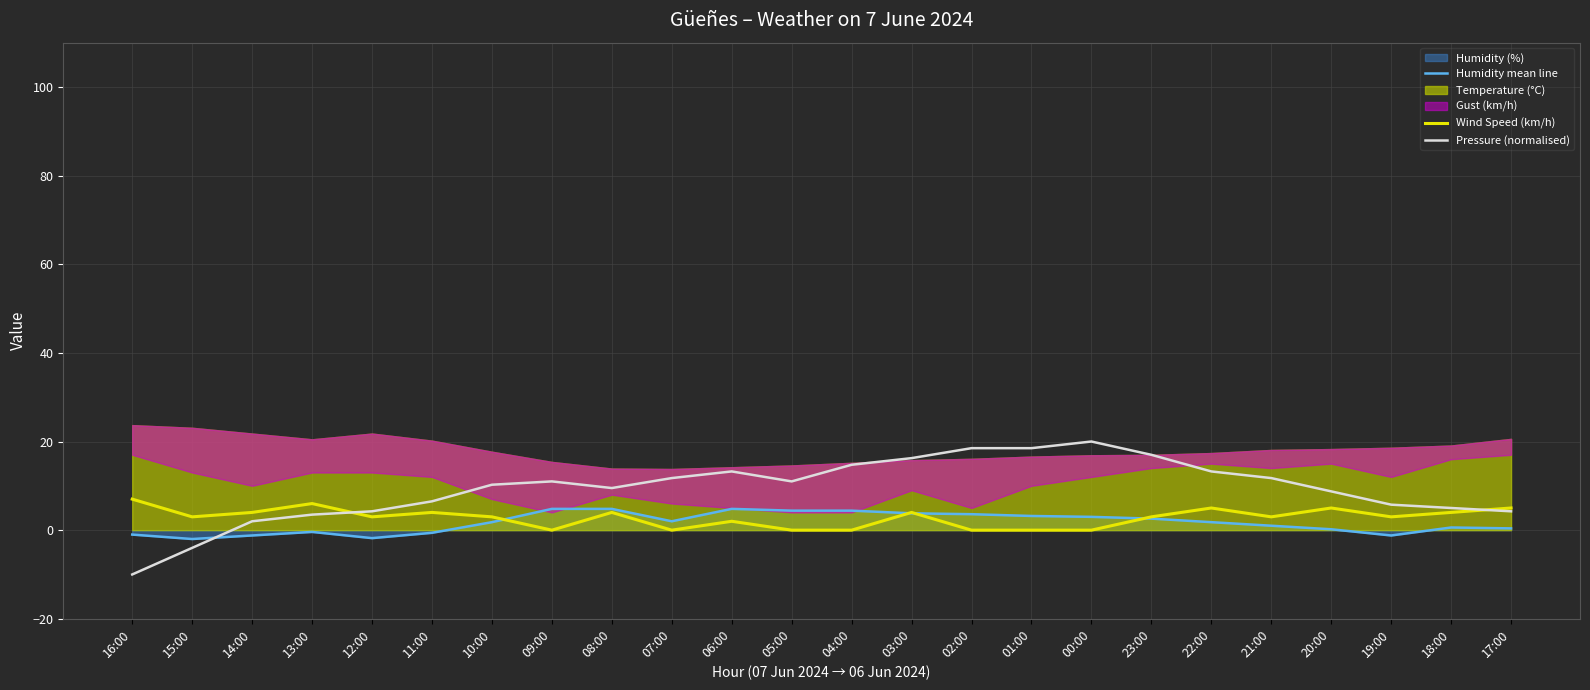

Between which two adjacent categories do Wind Speed (km/h) and Humidity mean line first intersect?

10:00 and 09:00